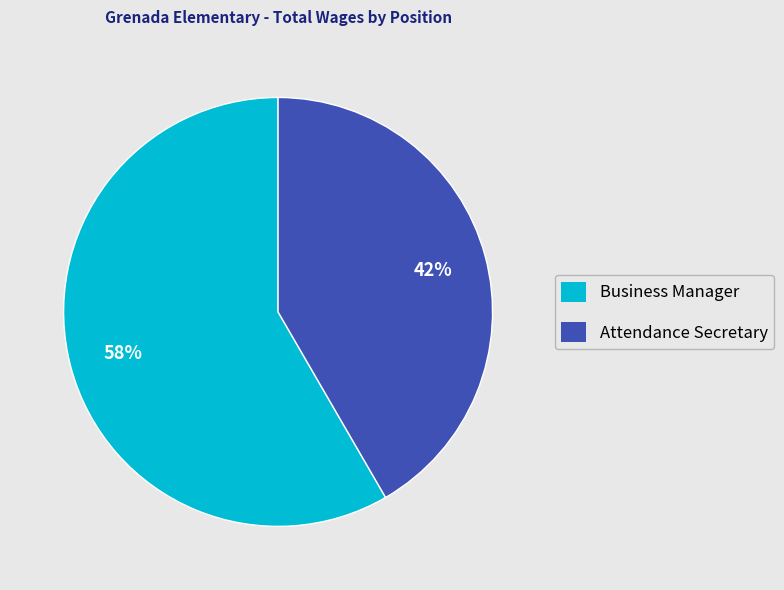

The Attendance Secretary slice represents 42% of the pie. True or false?

True